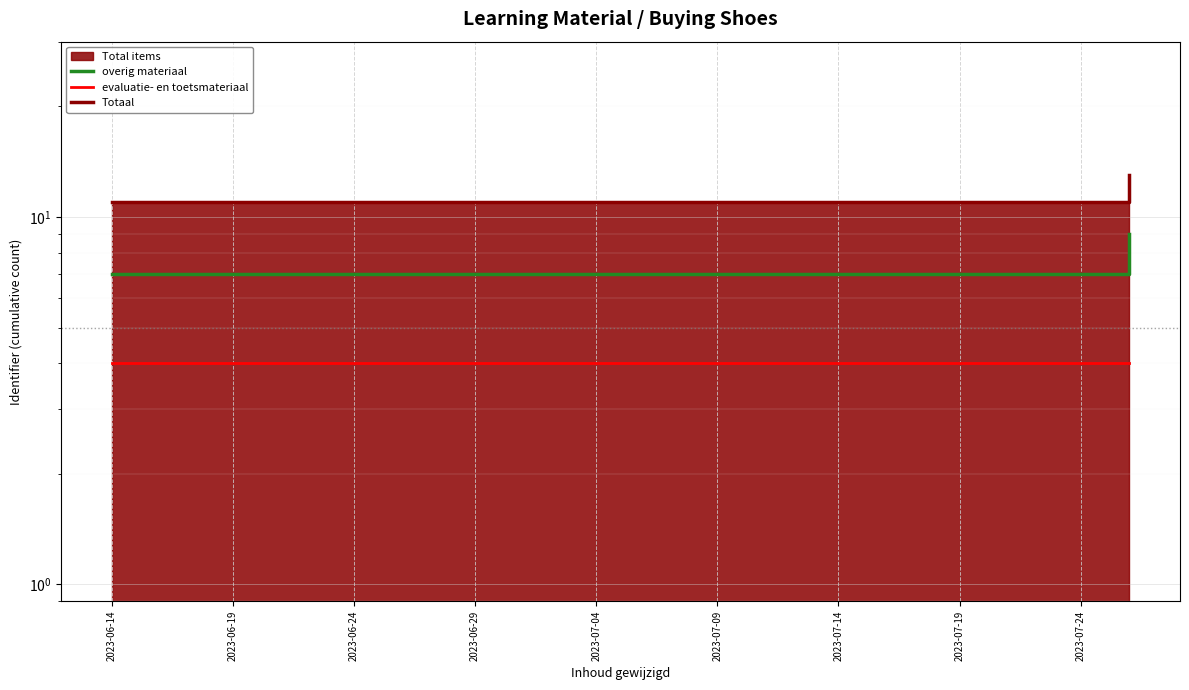

What is the difference between the maximum and minimum values in the overig materiaal series?

2